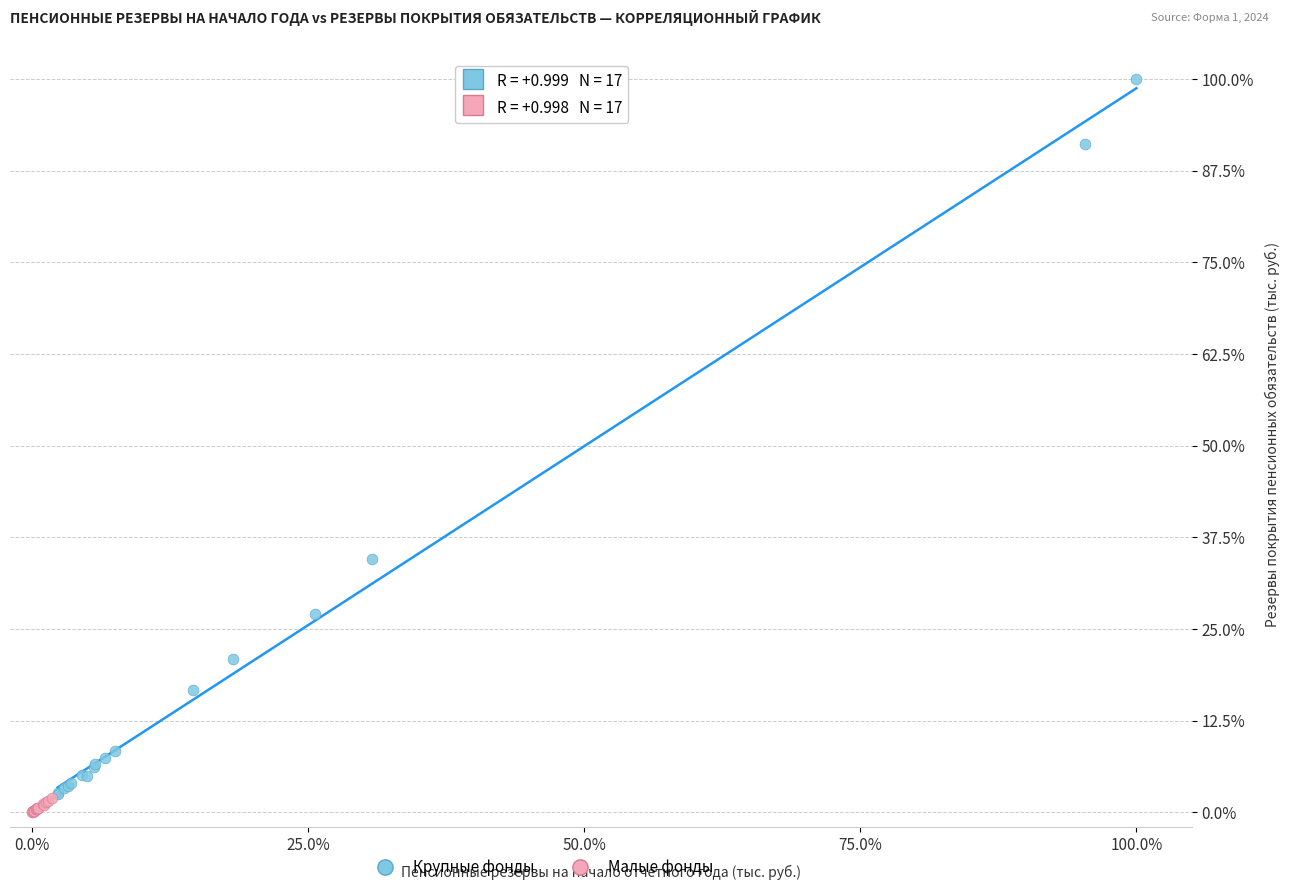

Which series has the widest spread of Y values?

Крупные фонды